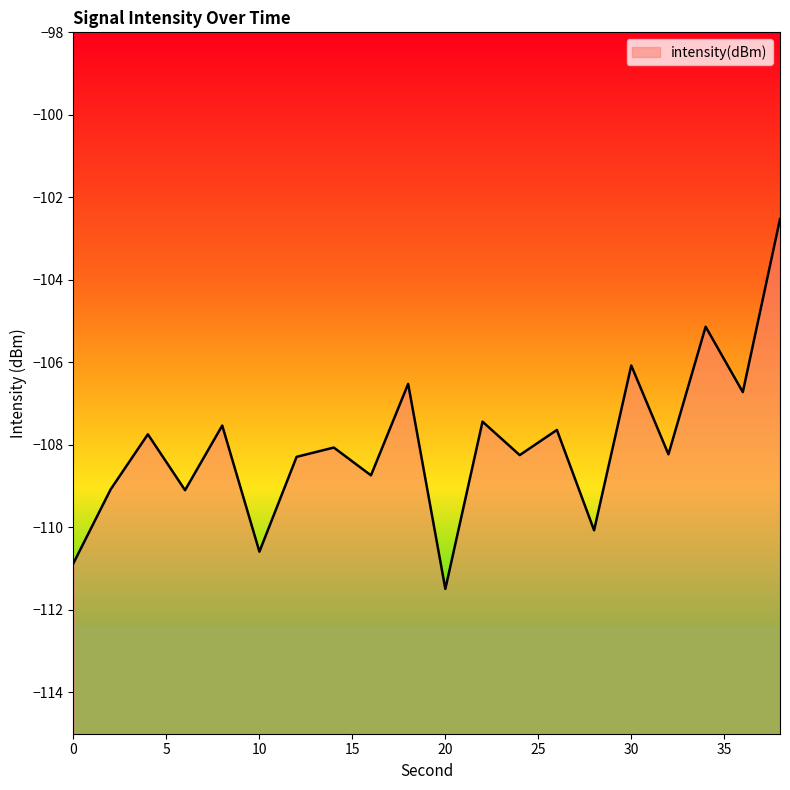

True or false: there are more than 0 points higher than both neighbors.

True